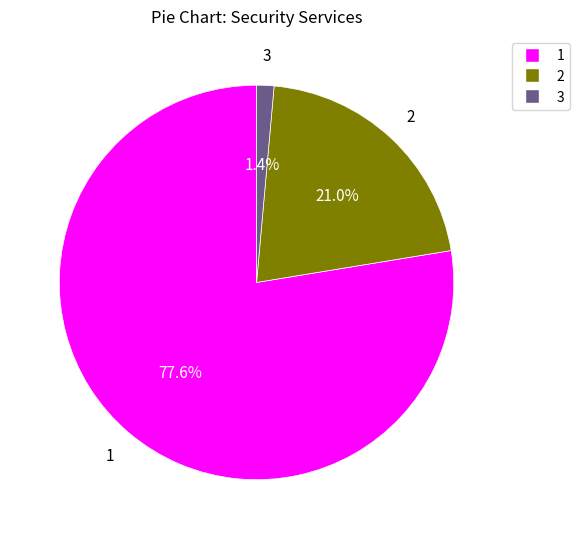

To the nearest percent, what is the difference between the 2 and 1 slice percentages?

57%